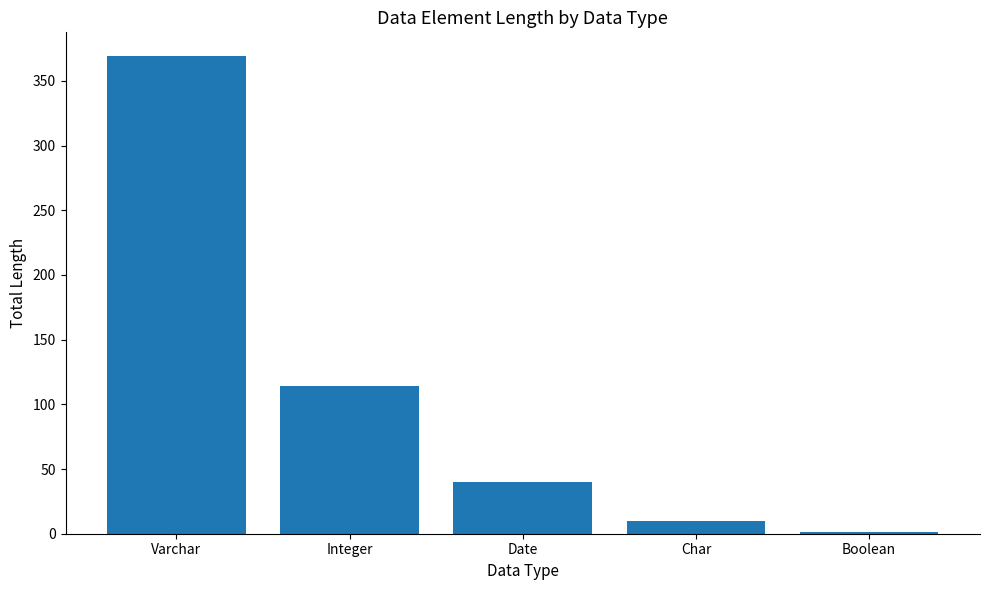

At which label does the data first exceed 40?

Varchar